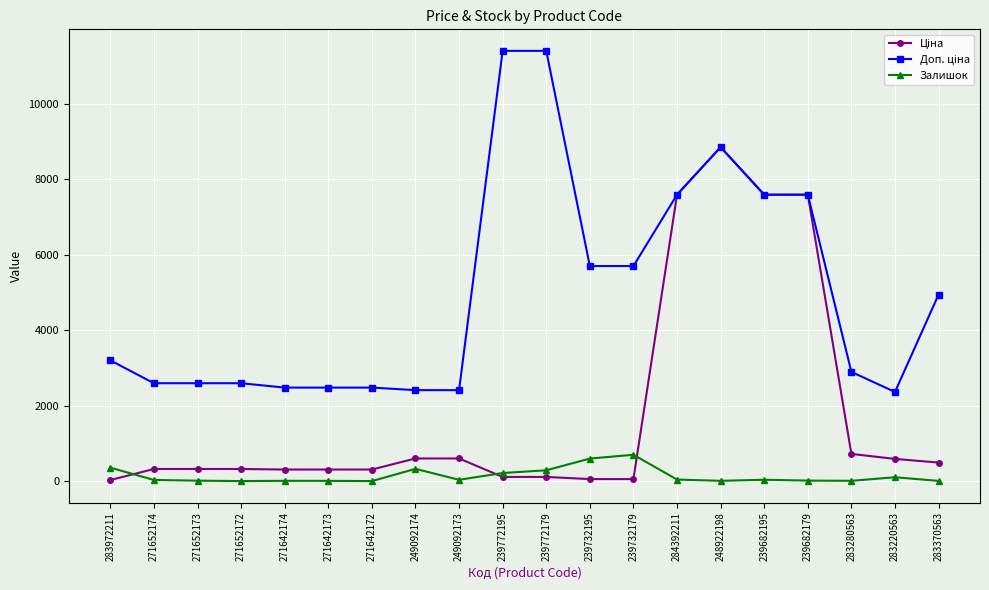

What is the maximum value shown in the chart?

11410.0